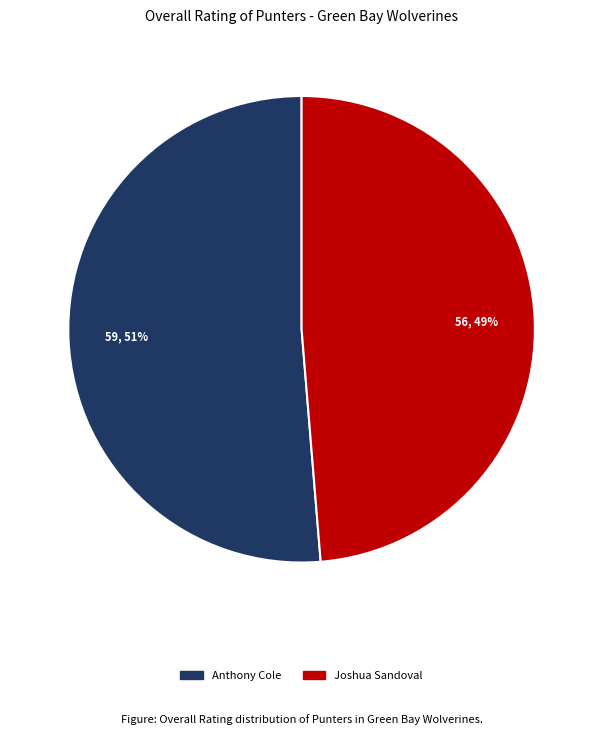

Rank the categories by value from highest to lowest.

Anthony Cole, Joshua Sandoval